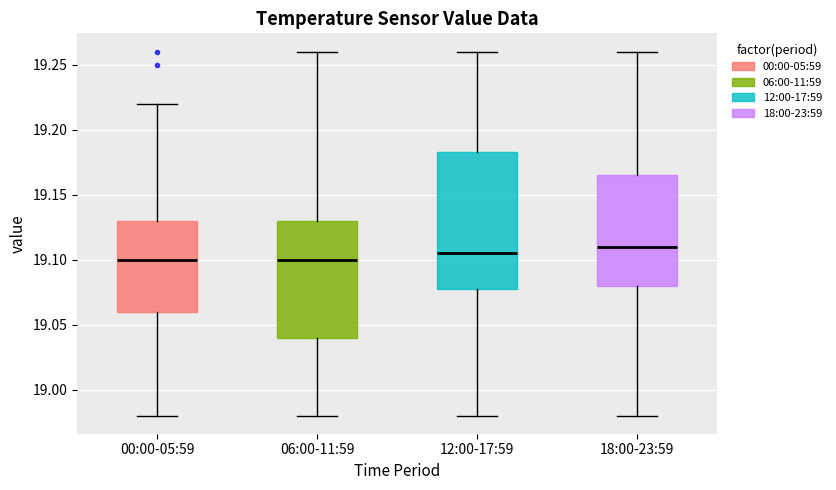

Comparing the boxes themselves (not the whiskers), which one is the tallest?

12:00-17:59